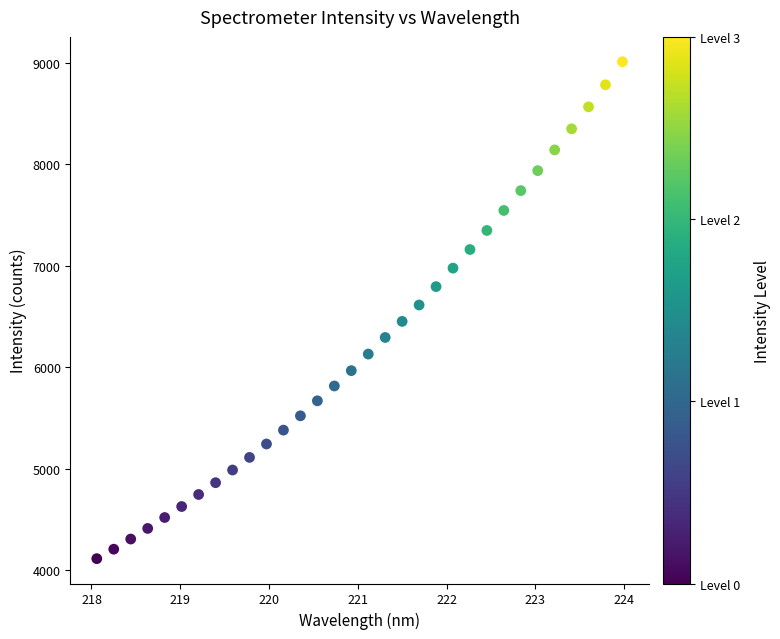

What is the range of Y values (max minus min)?

4900.4